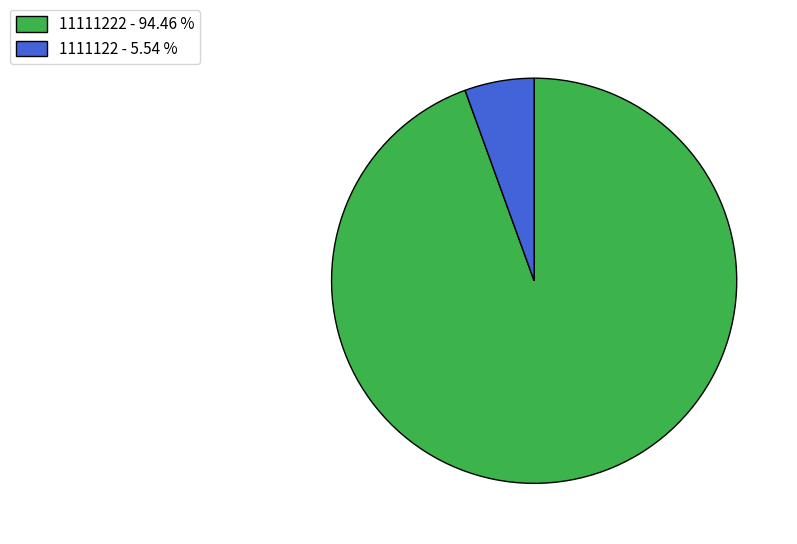

Which has a higher value, 11111222 - 94.46 % or 1111122 - 5.54 %?

11111222 - 94.46 %